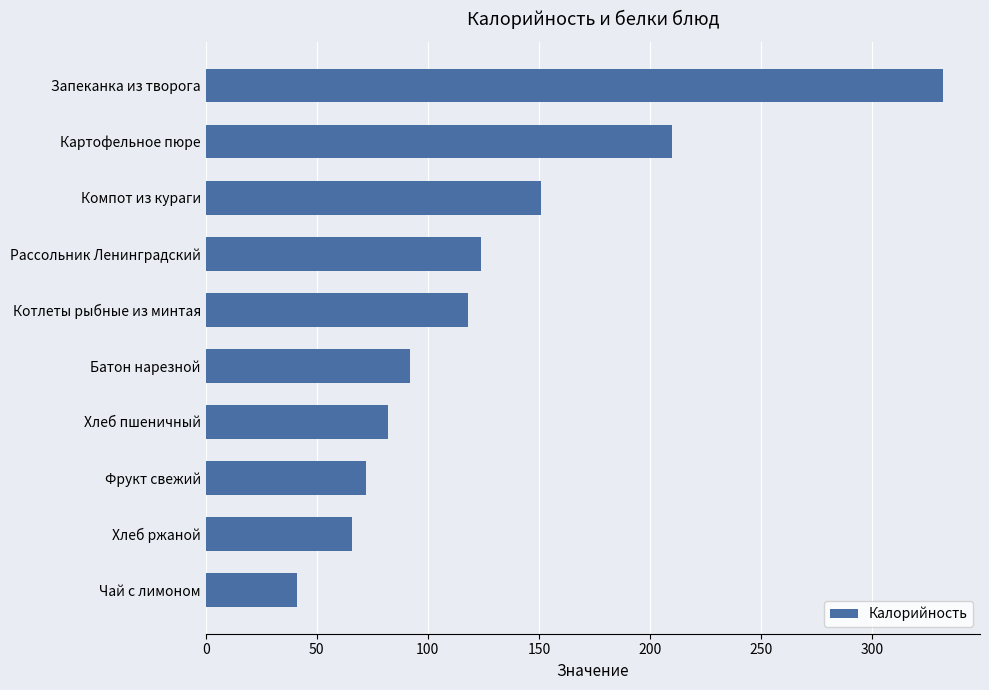

Between Компот из кураги and Рассольник Ленинградский, which is larger?

Компот из кураги